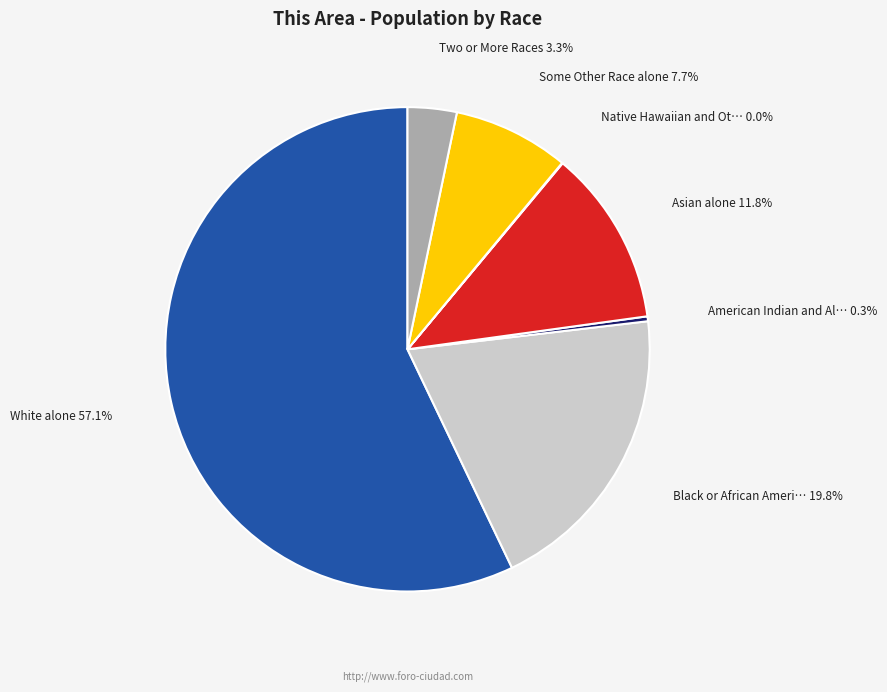

To the nearest percent, what is the difference between the largest and smallest slice percentages?

57%